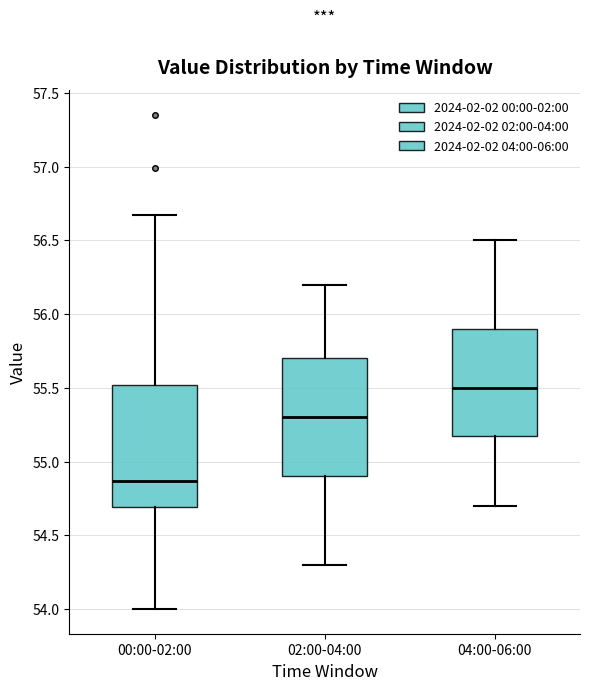

Which box's median line is the highest?

04:00-06:00